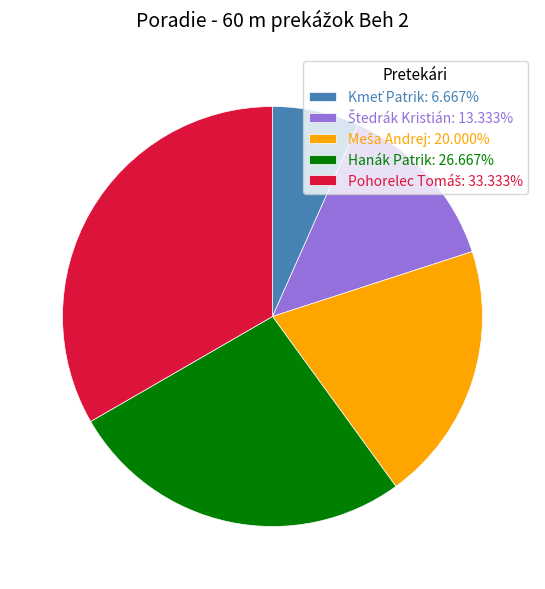

Is Hanák Patrik: 26.667% the majority of the pie?

No